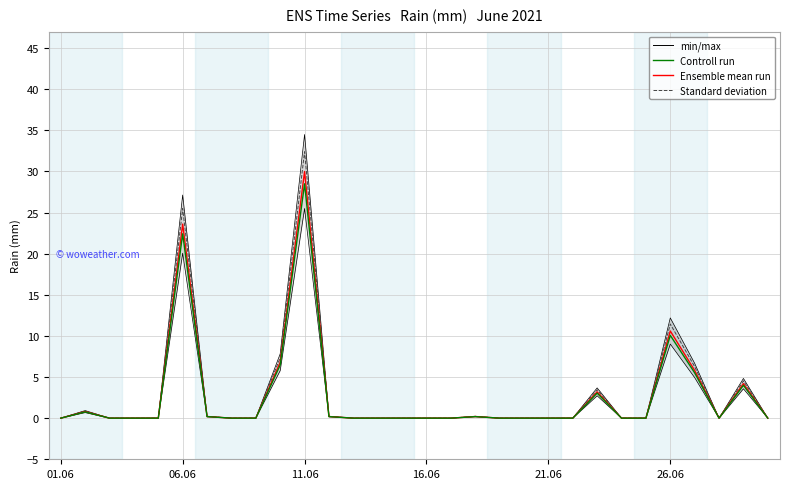

True or false: Standard deviation and Ensemble mean run cross at least once.

False